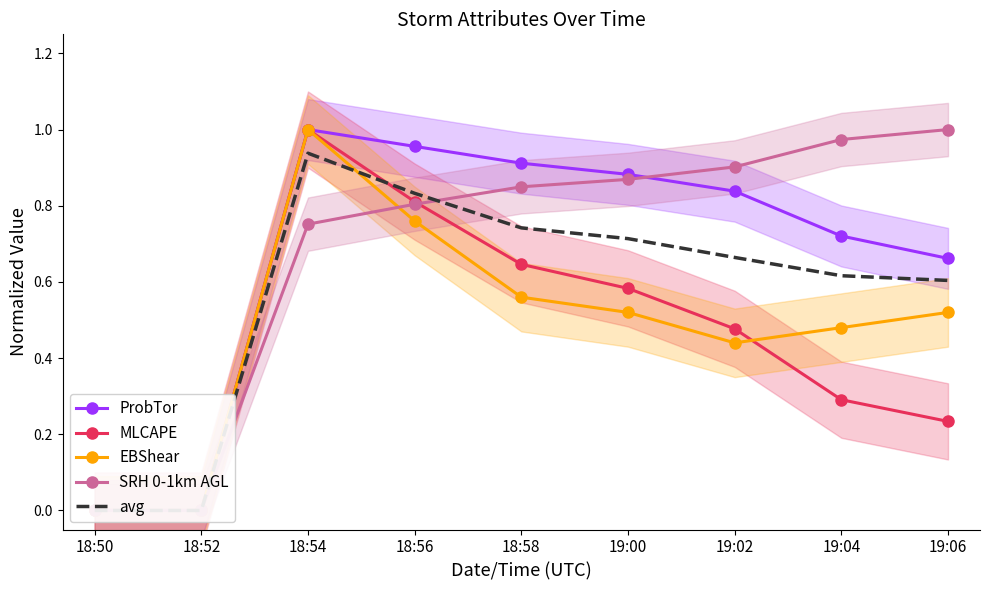

At which label is EBShear closest to 0?

18:50